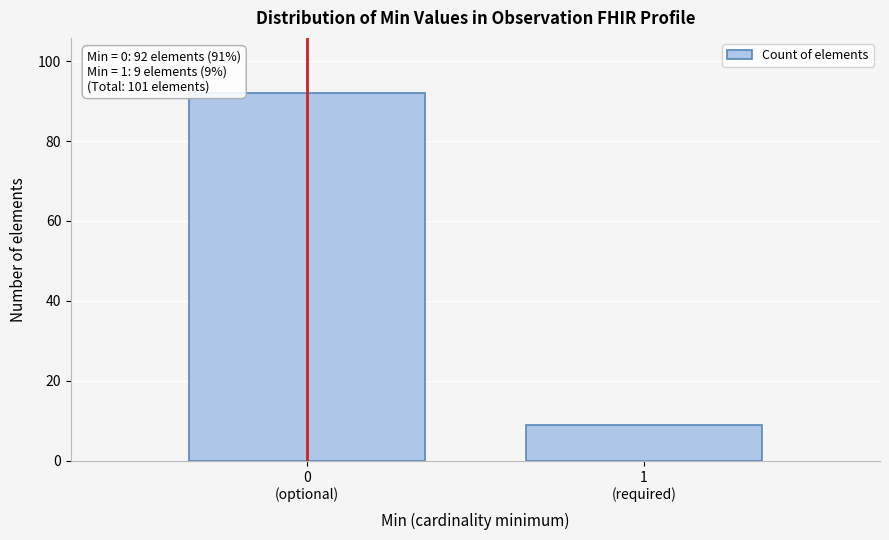

Reading left to right, extract all data points from this chart.

92	9